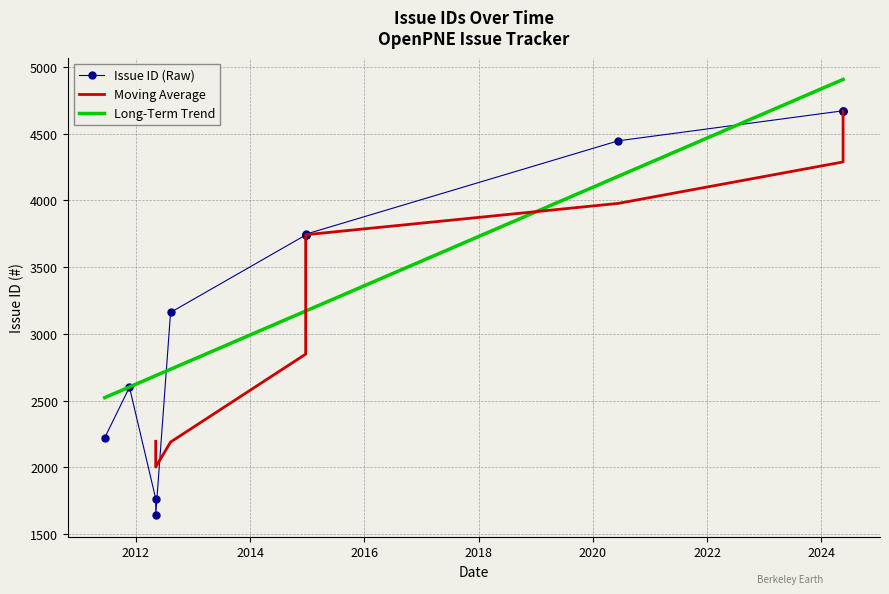

What is the label of the 5th point from the right?

2012-05-07